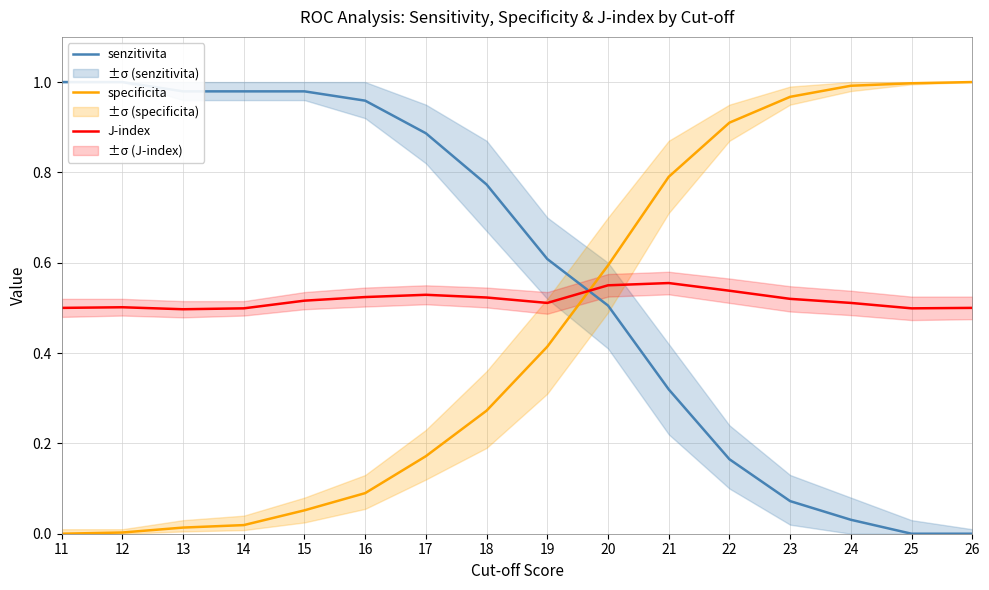

At which label is senzitivita closest to 0?

25